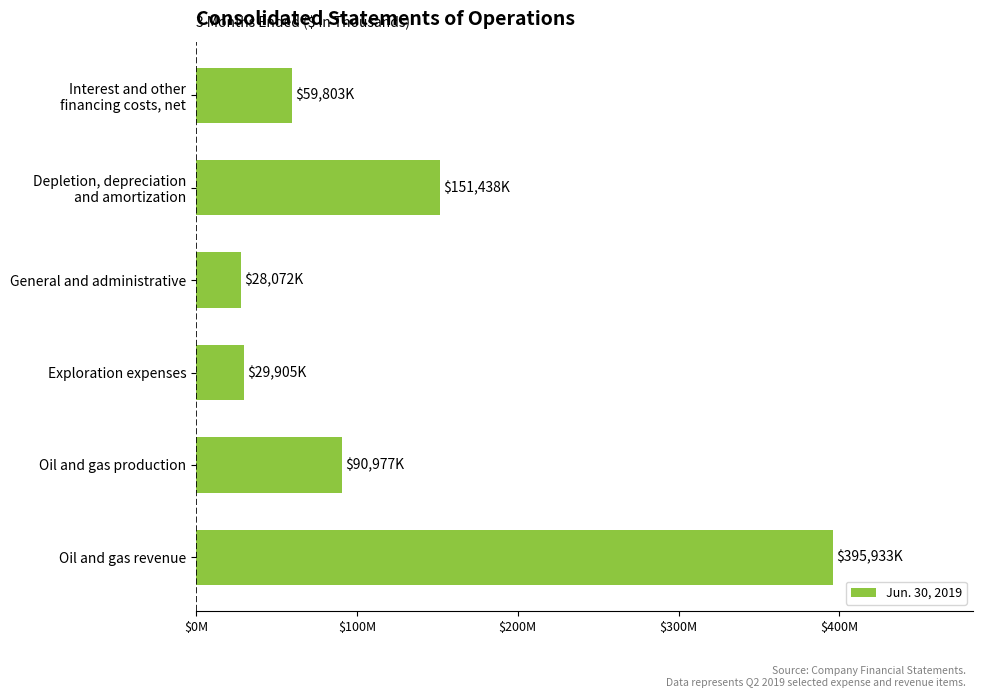

List the labels in order of value, largest first.

Oil and gas revenue, Depletion, depreciation
and amortization, Oil and gas production, Interest and other
financing costs, net, Exploration expenses, General and administrative